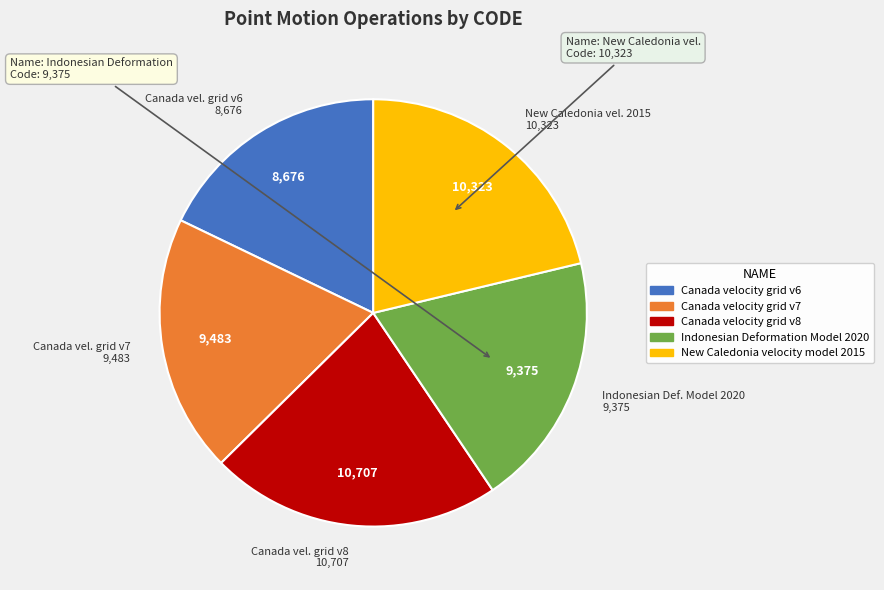

Count the number of slices in the pie.

5